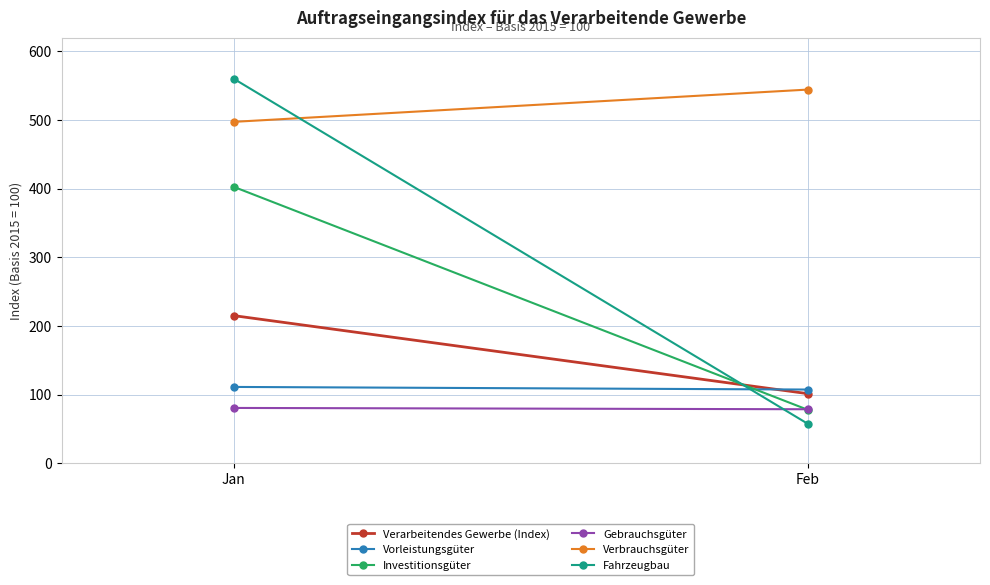

List the labels in order of Fahrzeugbau value, largest first.

Jan, Feb